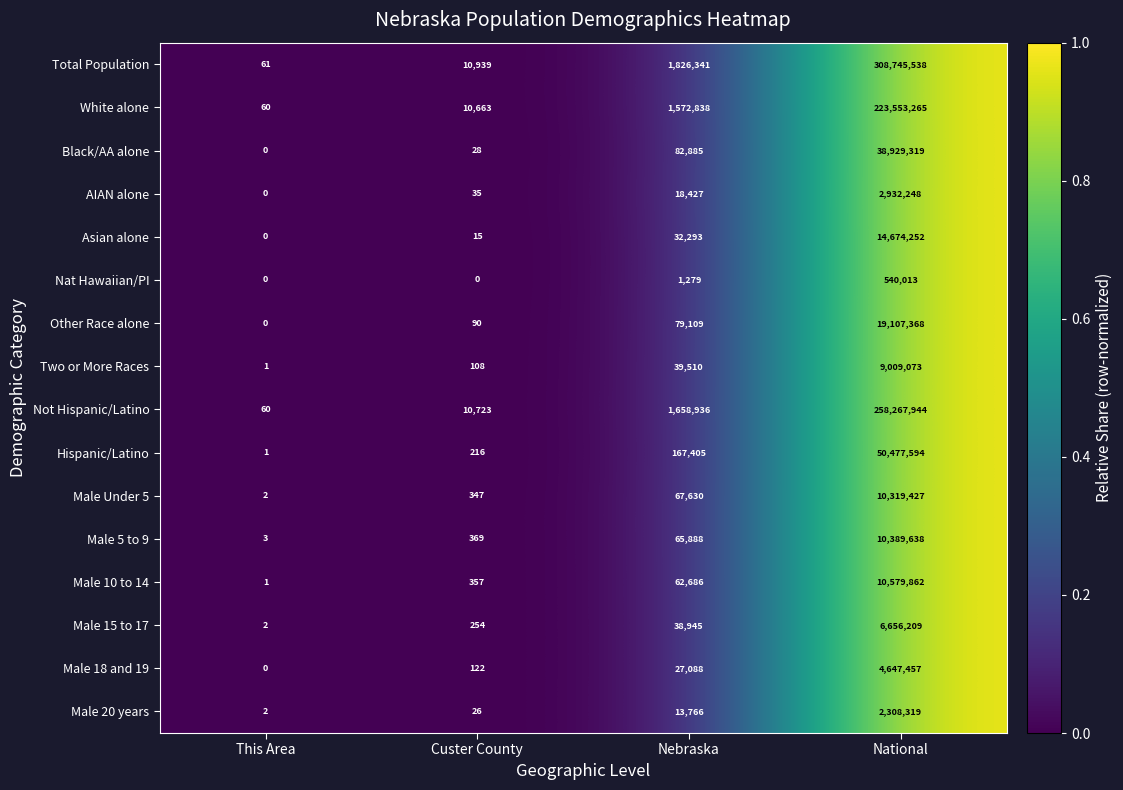

Rank the series by their maximum value, from highest to lowest.

Total Population, Not Hispanic/Latino, White alone, Hispanic/Latino, Black/AA alone, Other Race alone, Asian alone, Male 10 to 14, Male 5 to 9, Male Under 5, Two or More Races, Male 15 to 17, Male 18 and 19, AIAN alone, Male 20 years, Nat Hawaiian/PI